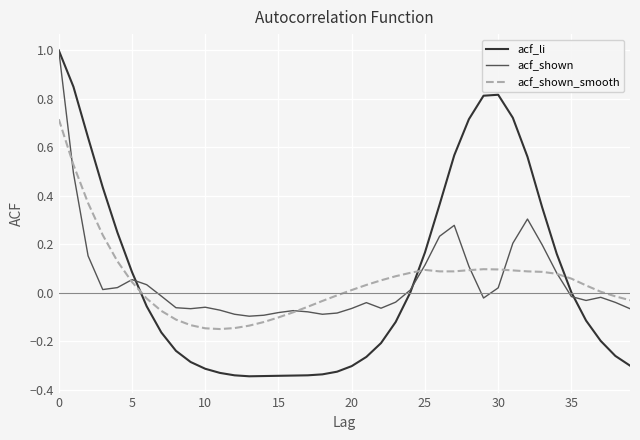

What is the maximum value for acf_li?

1.0